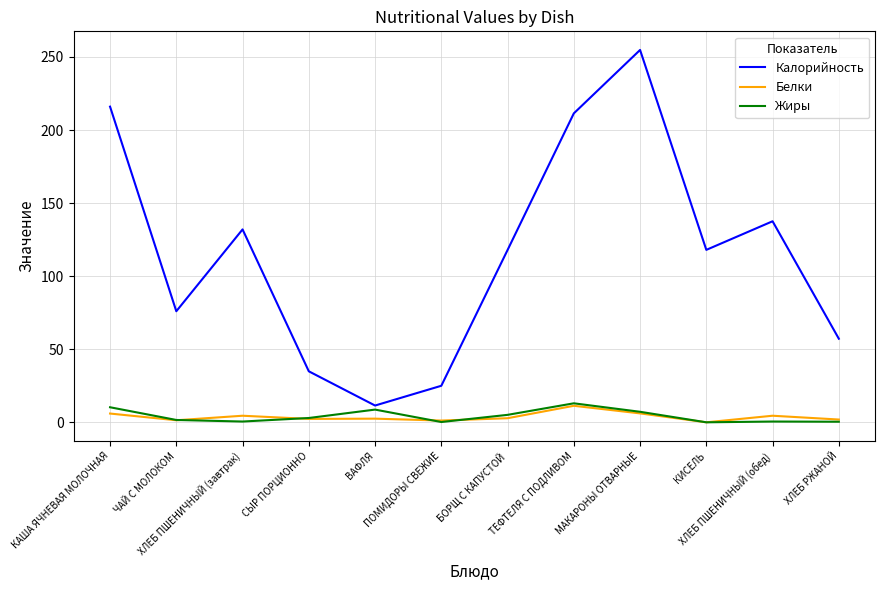

How many series are shown in this chart?

3